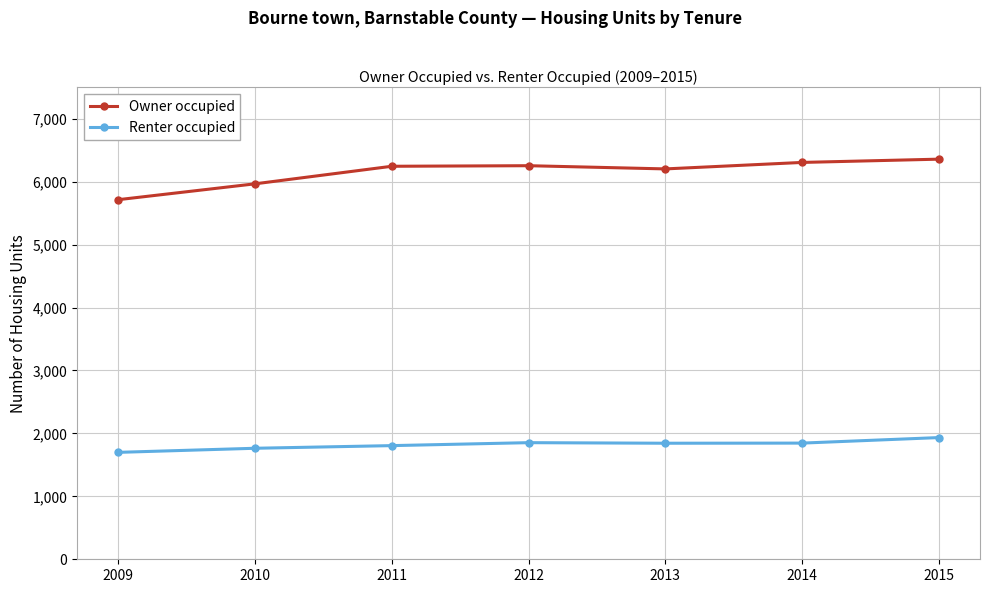

What is the total value across all series at 2010?

7730